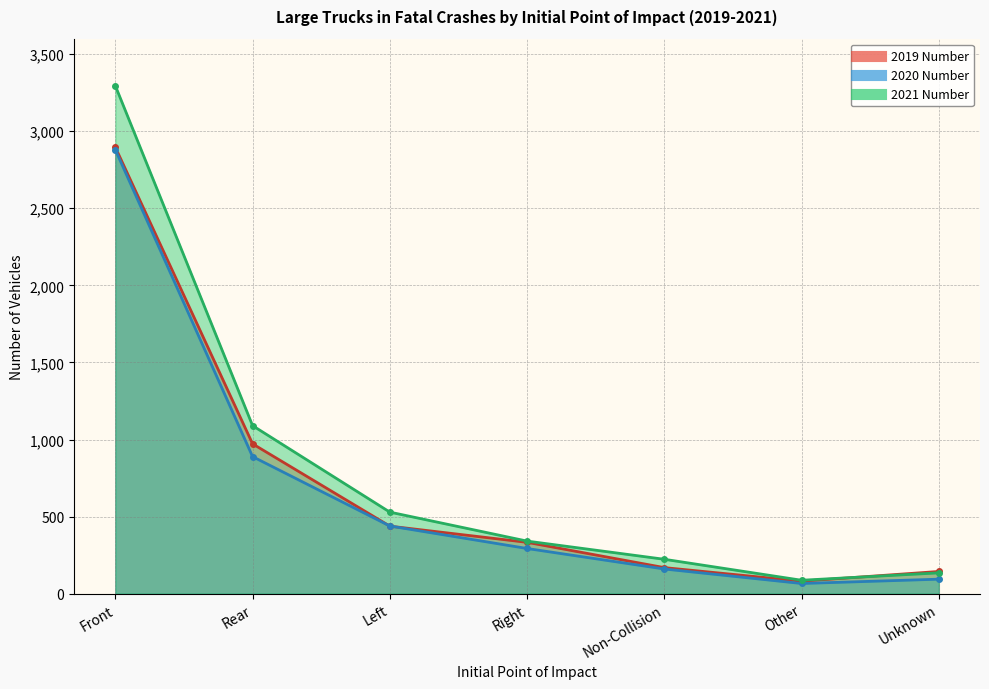

How many categories are shown in the chart?

7